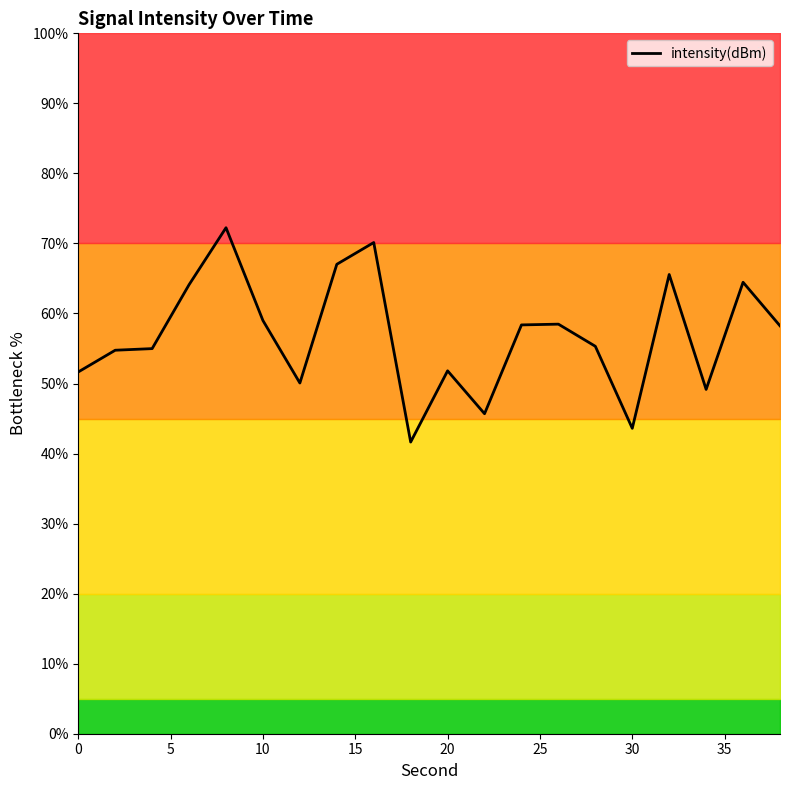

What is the difference between the maximum and minimum values?

30.6